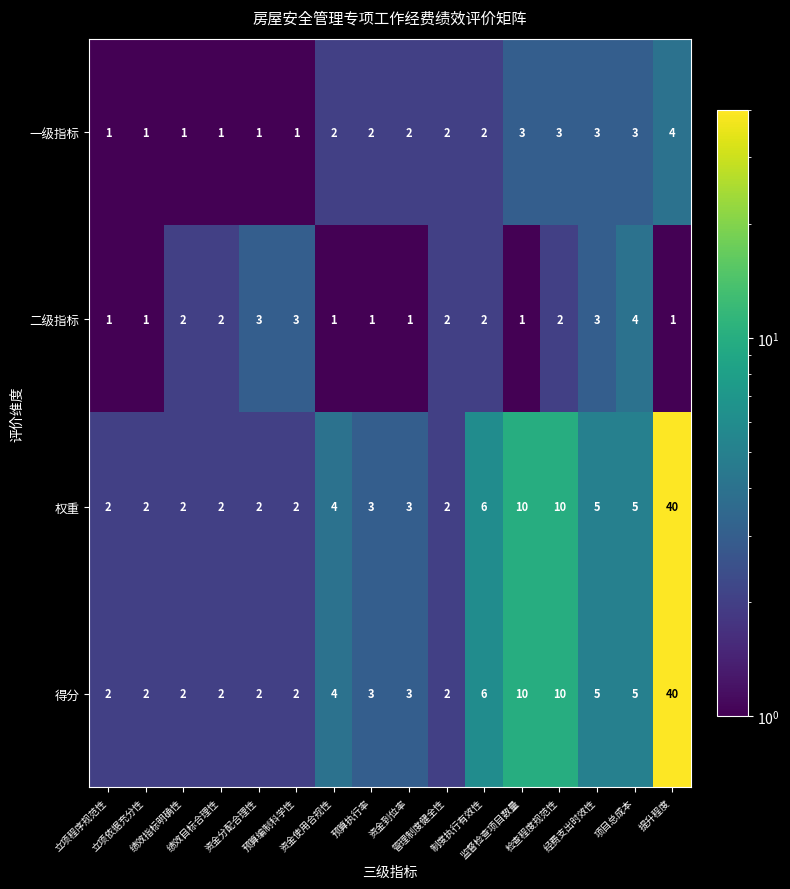

Count the 二级指标 values in the range 1 to 3.

15